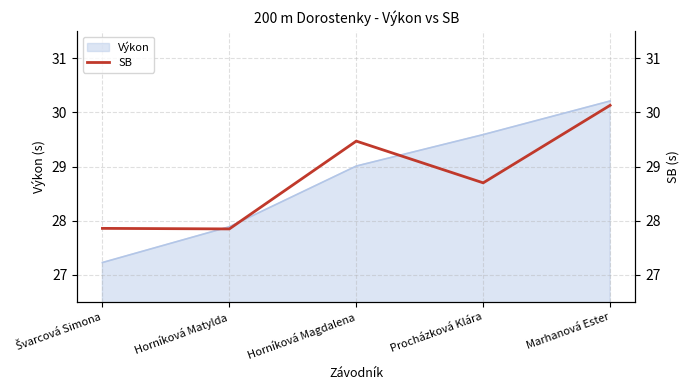

What is the minimum value for Výkon?

27.2